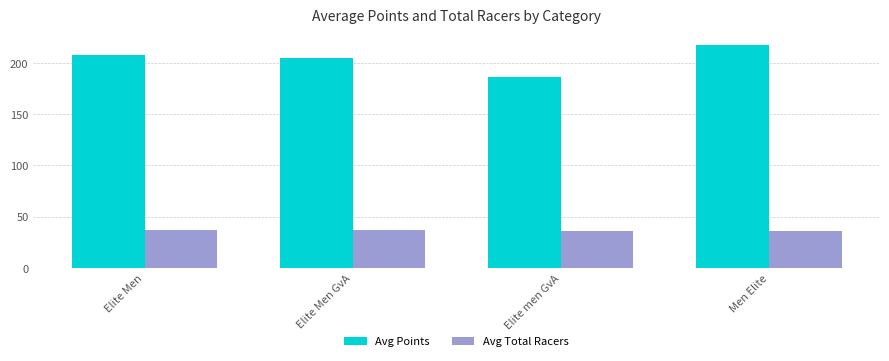

At Elite Men, list the series in order from largest to smallest.

Avg Points, Avg Total Racers